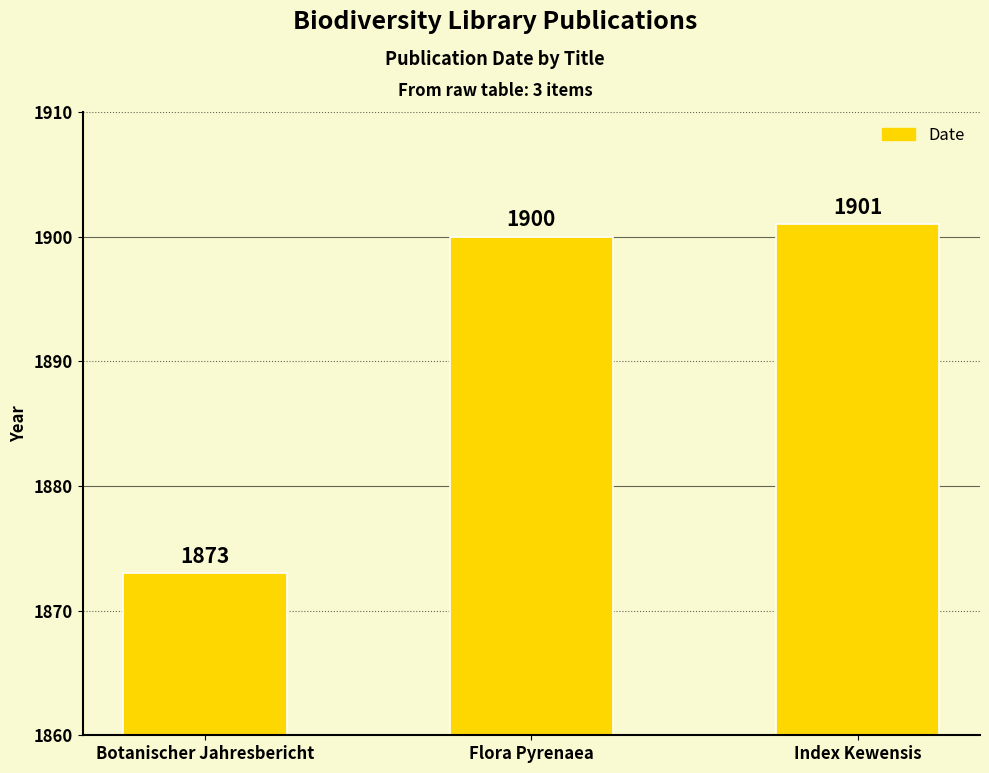

Are the bars horizontal?

No